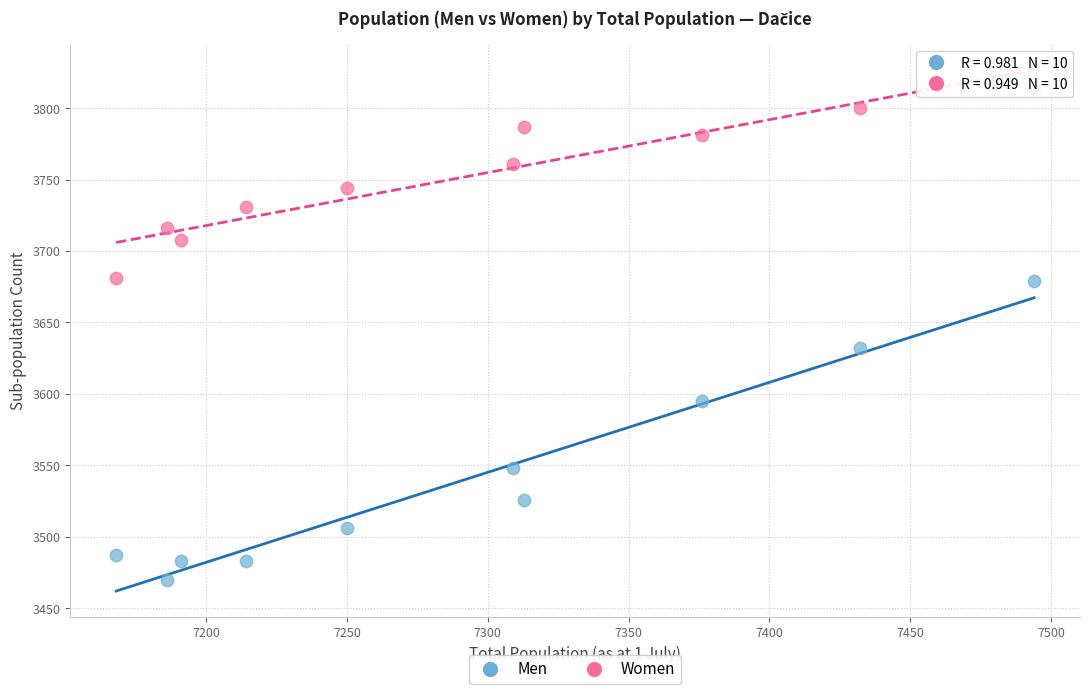

Which series has the largest Y range (max minus min)?

Men